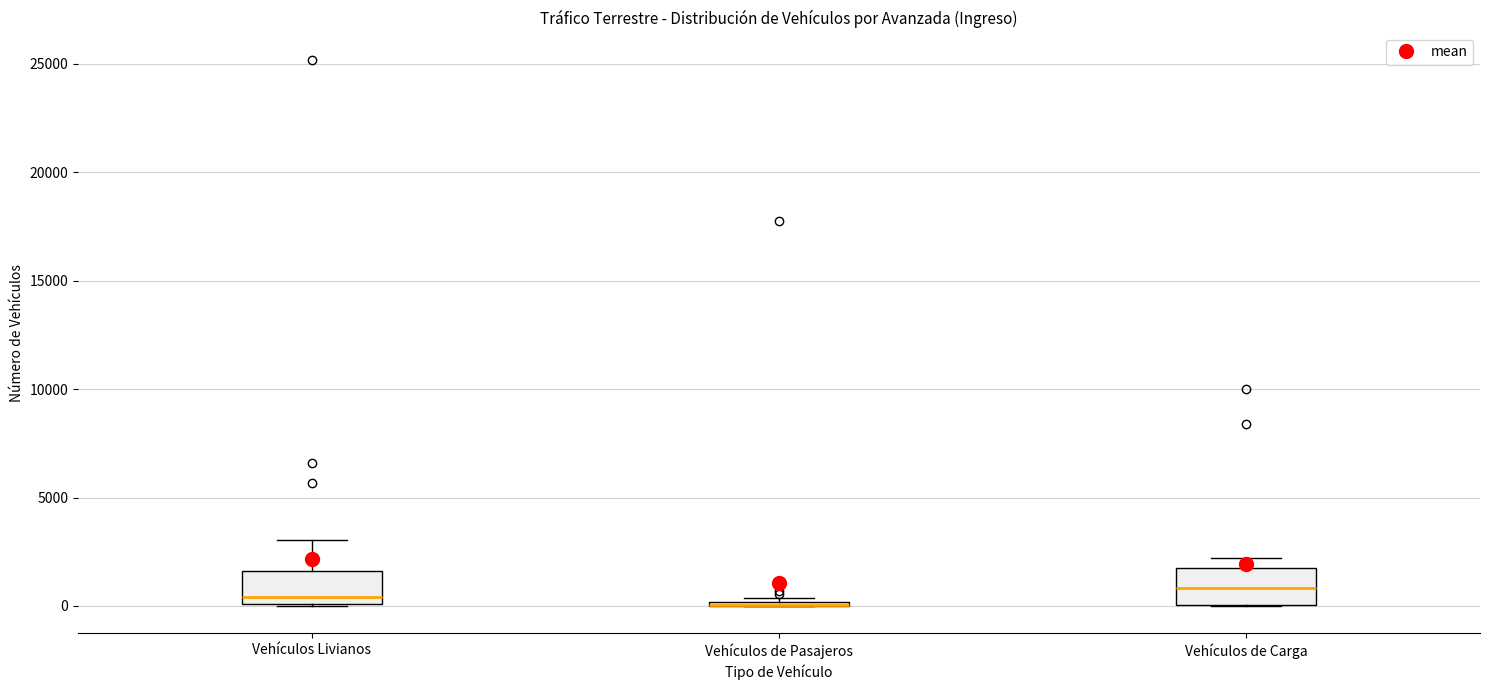

Where is the upper edge of the box for Vehículos de Carga on the y-axis? The values are not printed on the chart, so give them approximately, as read against the axis.

2000